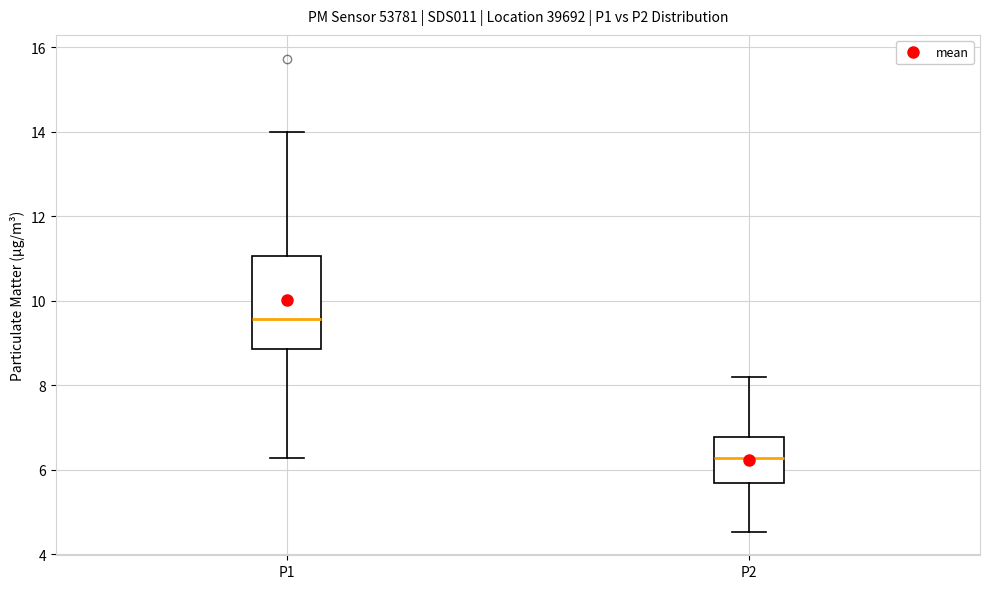

Reading left to right, transcribe this box plot: for each box, give where its median line is, the range the box spans, and where its two whiskers end, as read against the y-axis. The values are not printed on the chart, so give them approximately, as read against the axis.

P1: median 9.6, box 8.8 to 11.0, whiskers 6.2 to 14.0
P2: median 6.2, box 5.6 to 6.8, whiskers 4.6 to 8.2